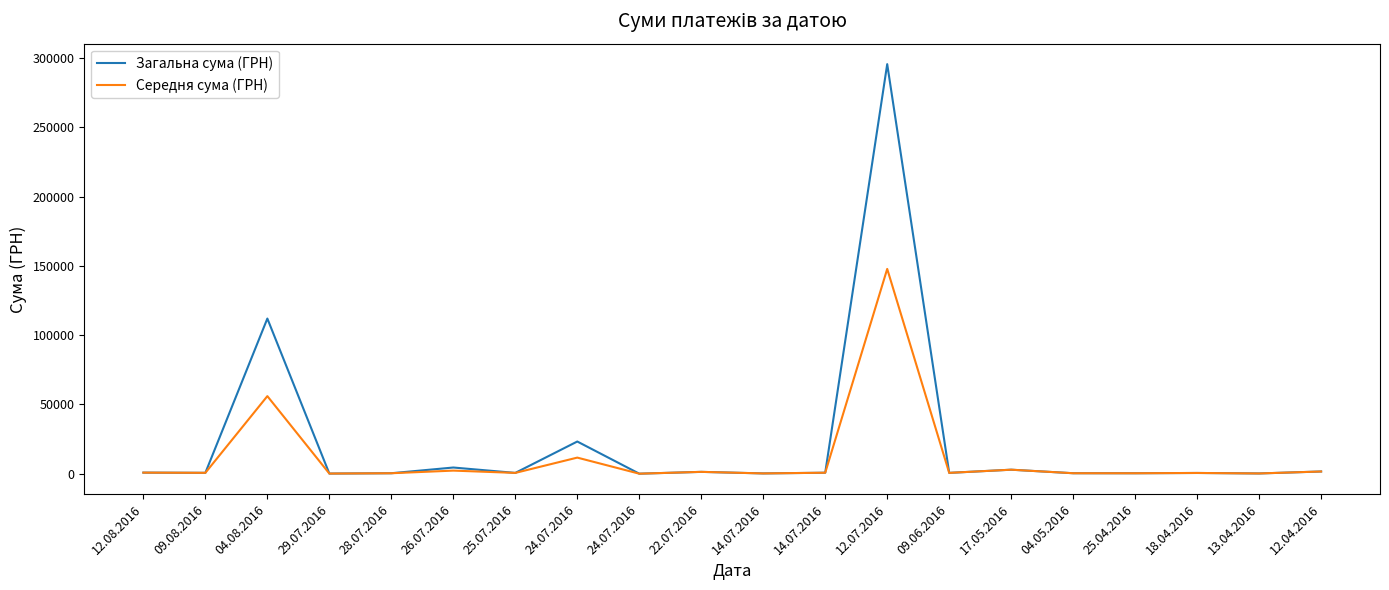

What is the smallest value displayed?

11.2